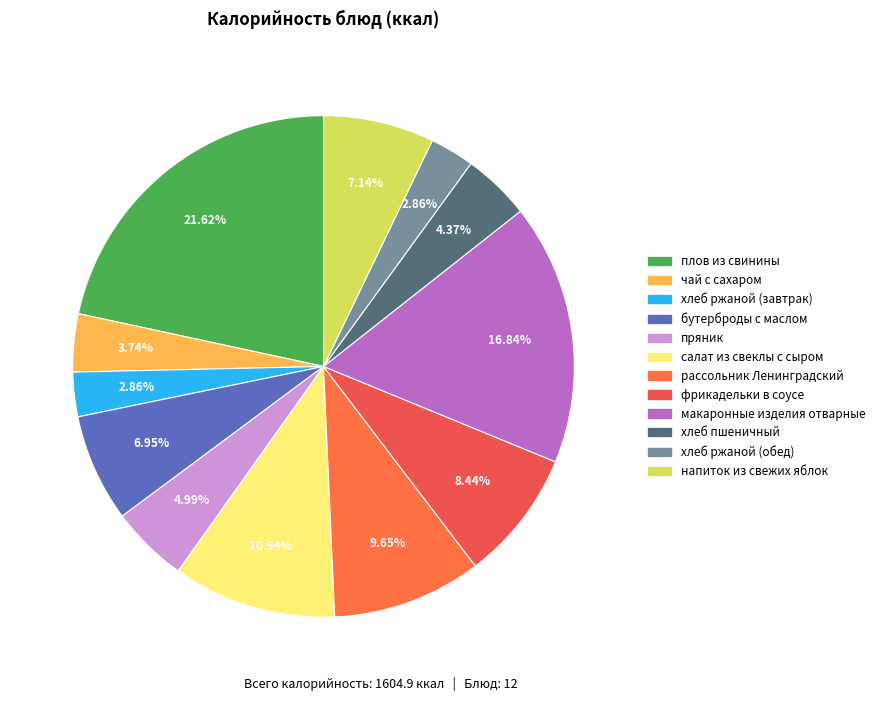

Between бутерброды с маслом and хлеб ржаной (обед), which is larger?

бутерброды с маслом